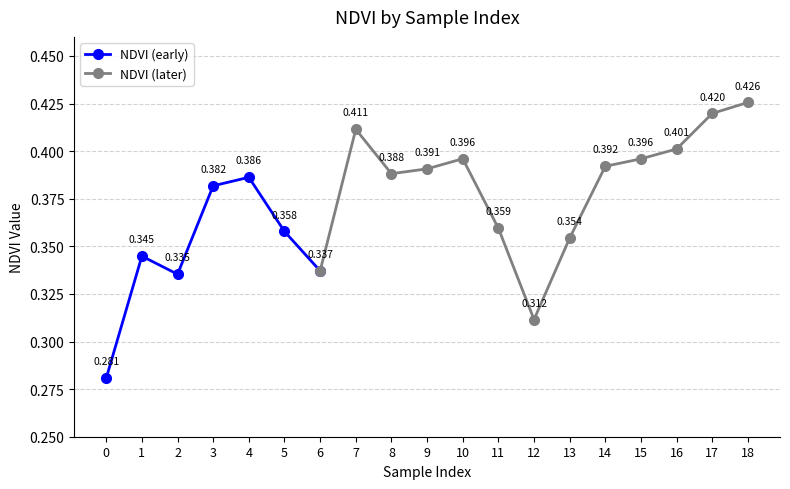

Is it true that the value at 5 is 0.1?

False